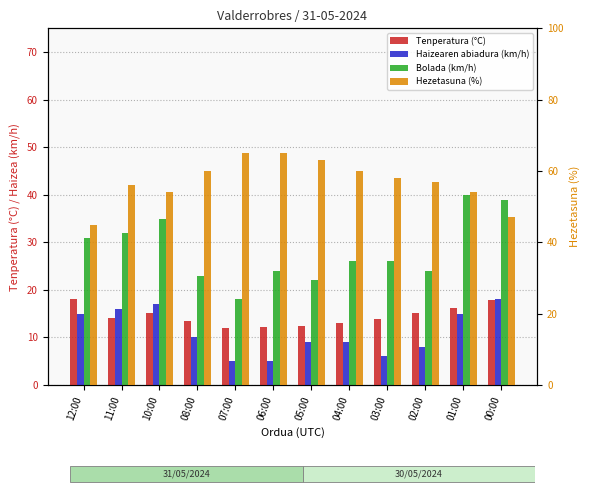

What is the sum of the Bolada (km/h) values at 04:00 and 01:00?

66.0